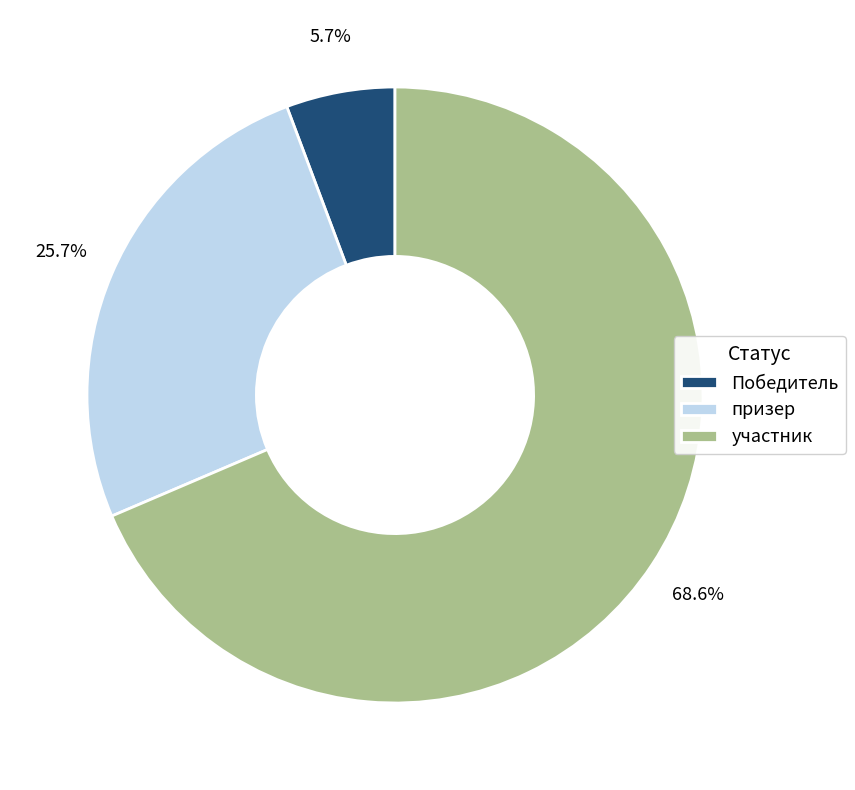

Combined, do участник and призер account for over 50%?

Yes